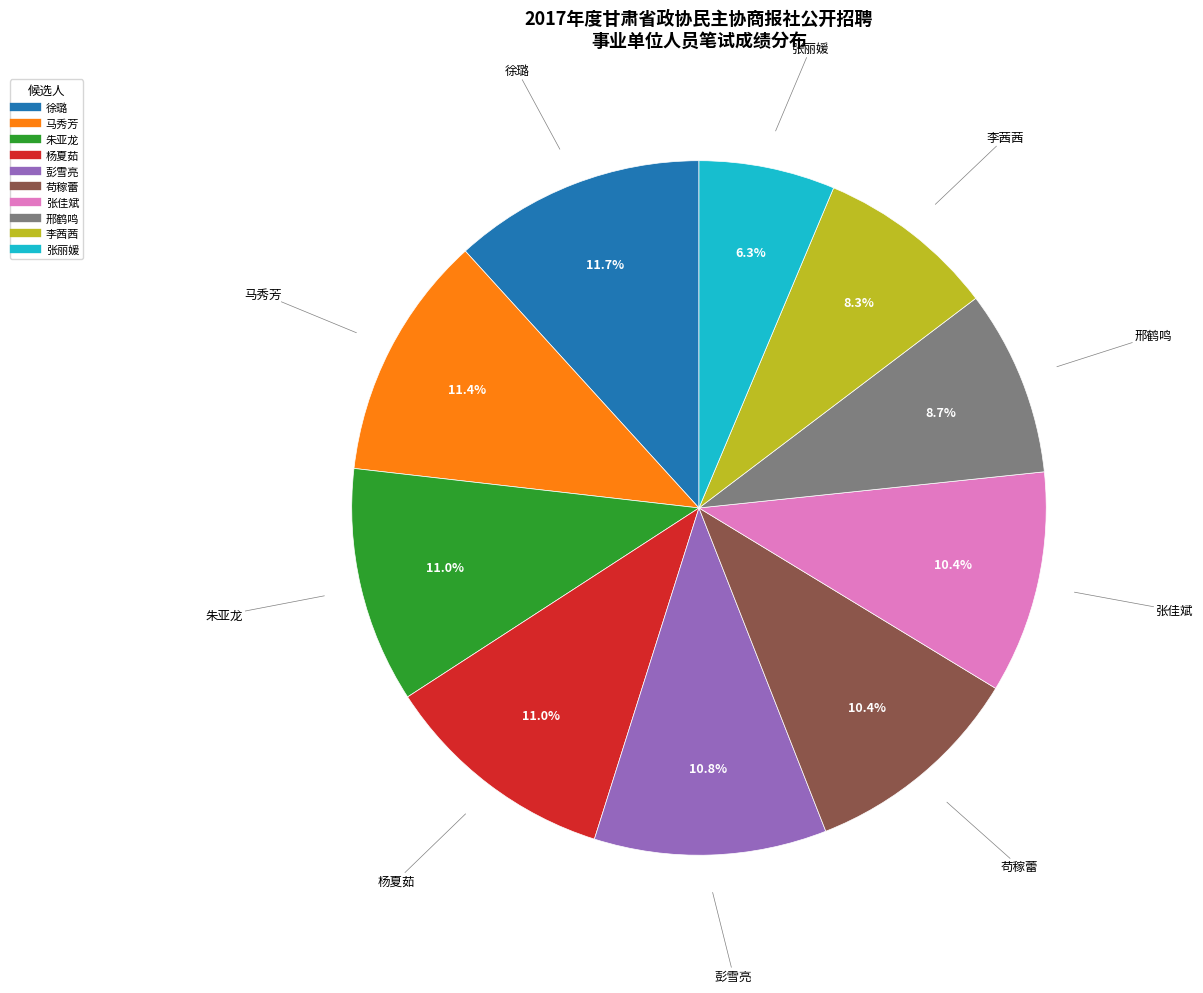

To the nearest percent, what is the difference between the largest and smallest slice percentages?

5%